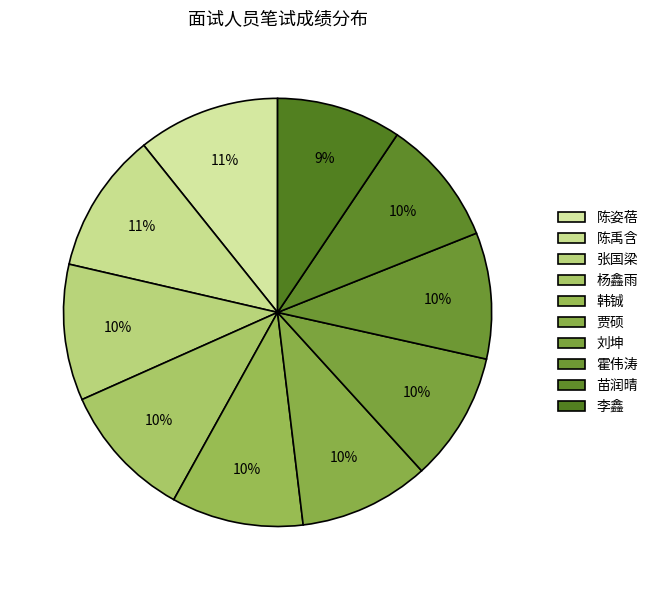

Rank the categories by value from highest to lowest.

陈姿蓓, 陈禹含, 张国梁, 杨鑫雨, 韩铖, 贾硕, 刘坤, 霍伟涛, 苗润晴, 李鑫